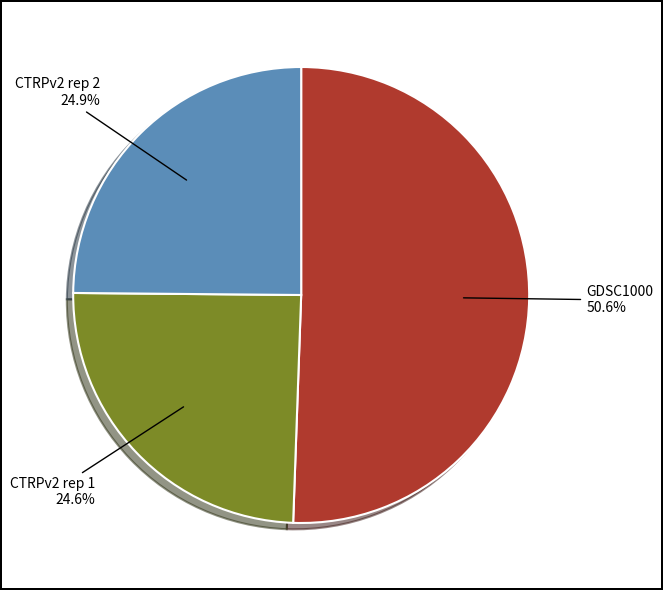

What is the ratio of the value at CTRPv2 rep 1 to the value at GDSC1000?

0.5